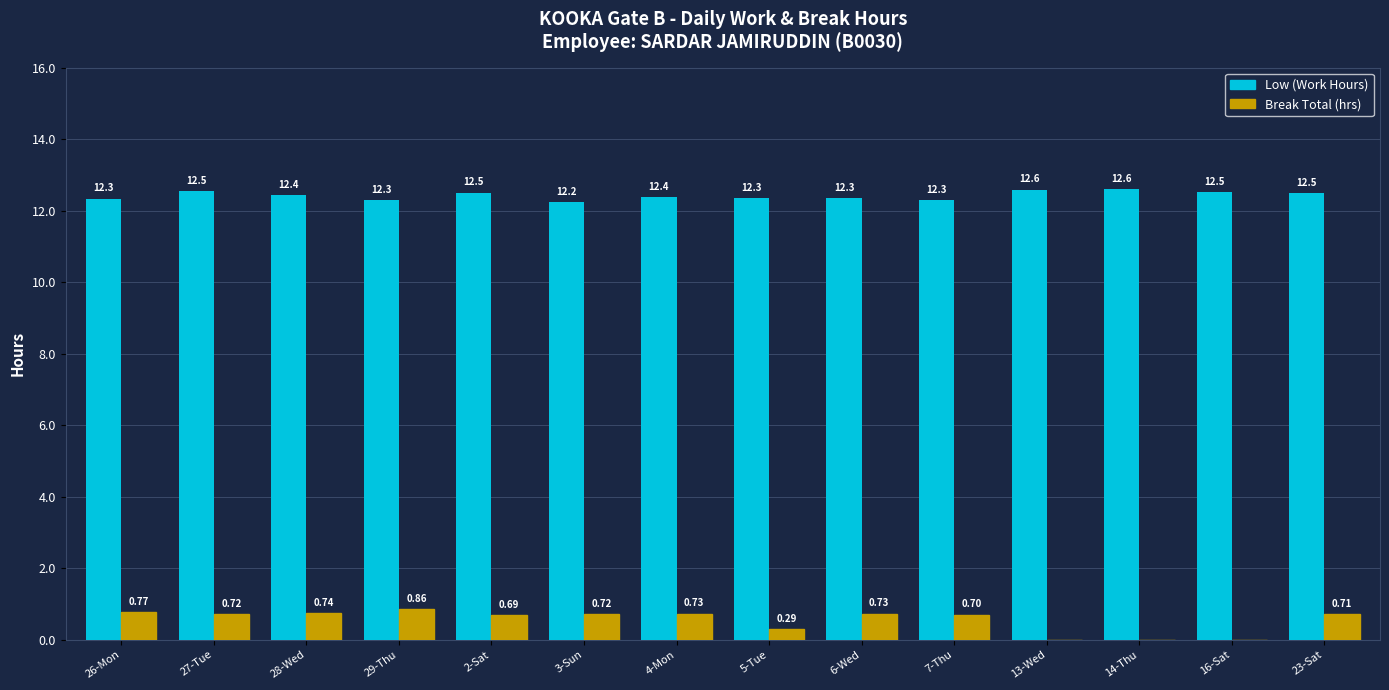

Count the Break Total (hrs) values in the range 0 to 1.

14